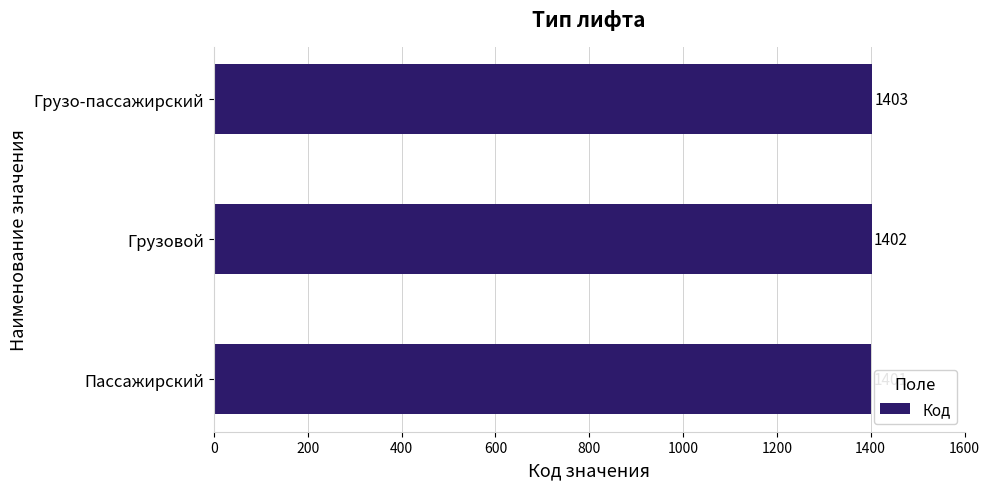

Reading bottom to top, list all the values displayed in this chart.

1401	1402	1403